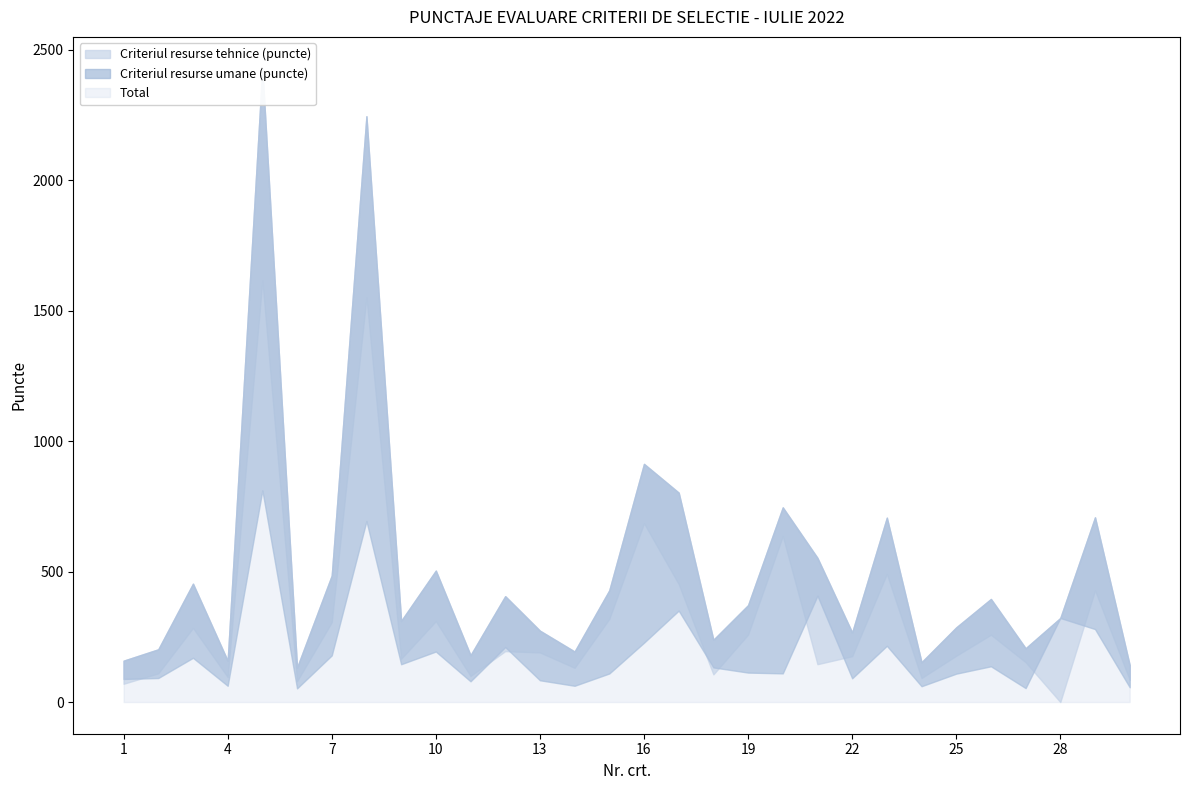

Where is the first local maximum for Criteriul resurse tehnice (puncte)?

3